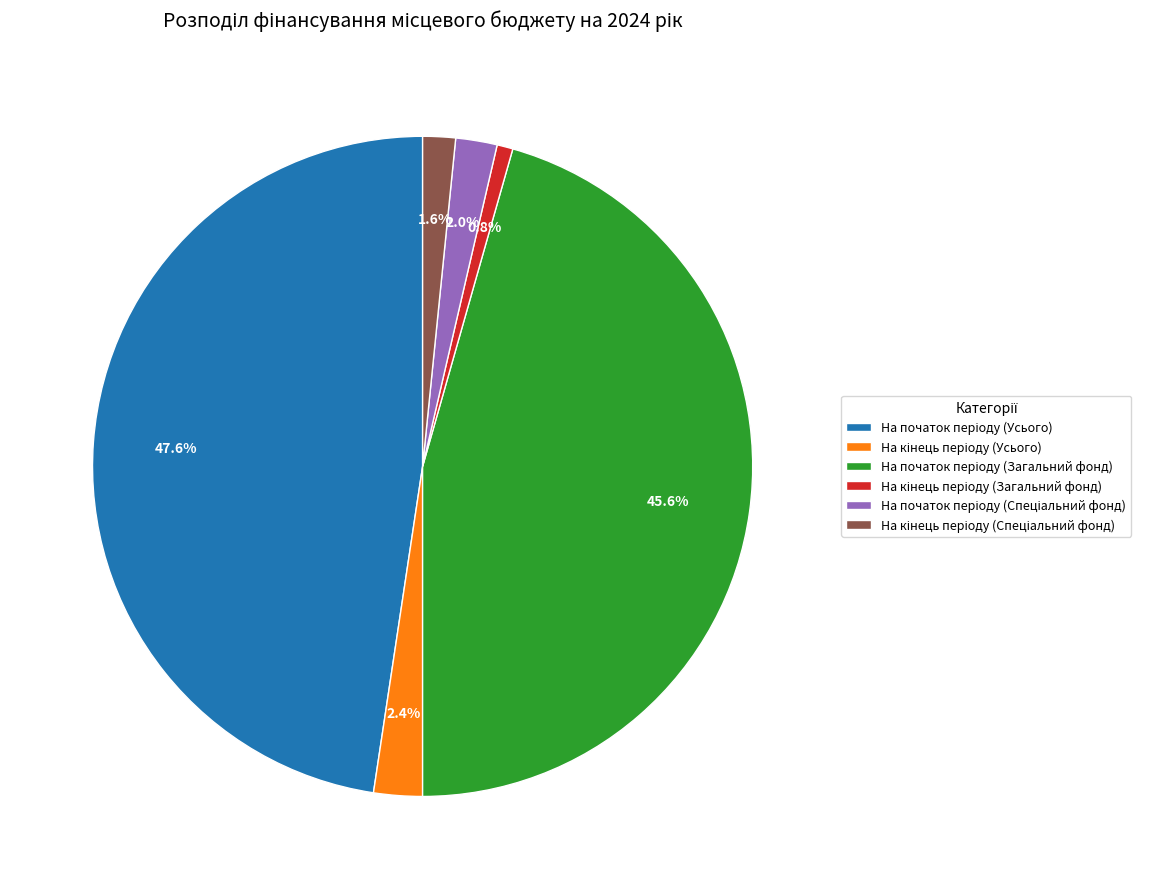

Does any single category account for the majority?

No